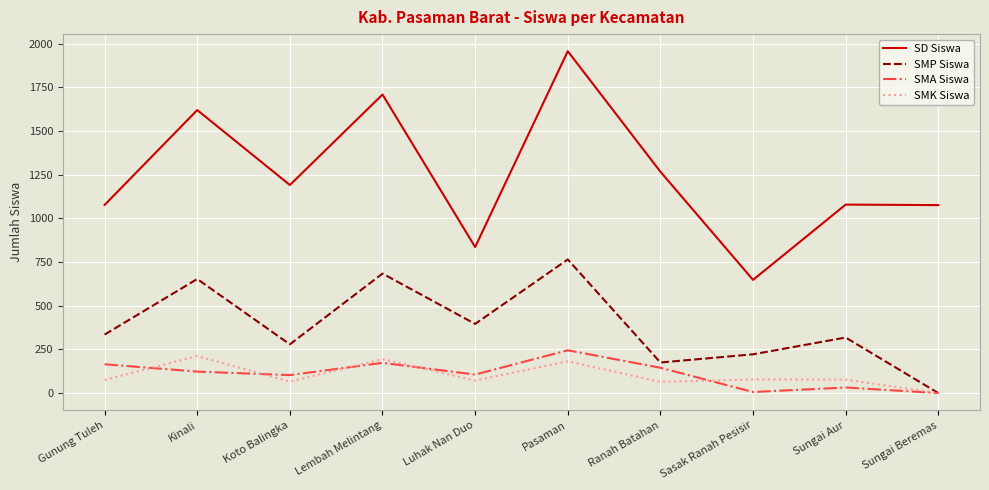

How many series are shown in this chart?

4